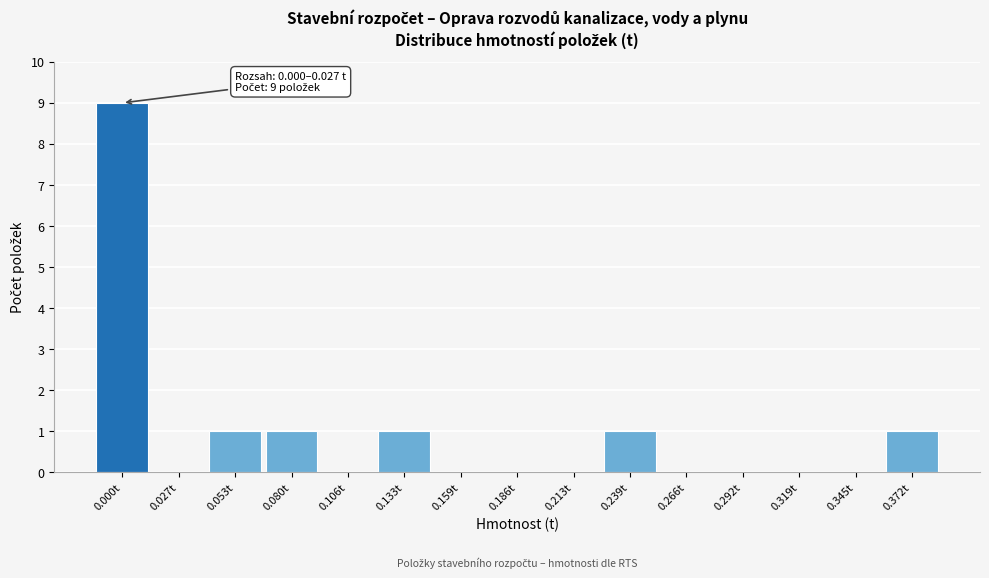

Reading left to right, list all the values displayed in this chart.

0.000t=9	0.027t=0	0.053t=1	0.080t=1	0.106t=0	0.133t=1	0.159t=0	0.186t=0	0.213t=0	0.239t=1	0.266t=0	0.292t=0	0.319t=0	0.345t=0	0.372t=1